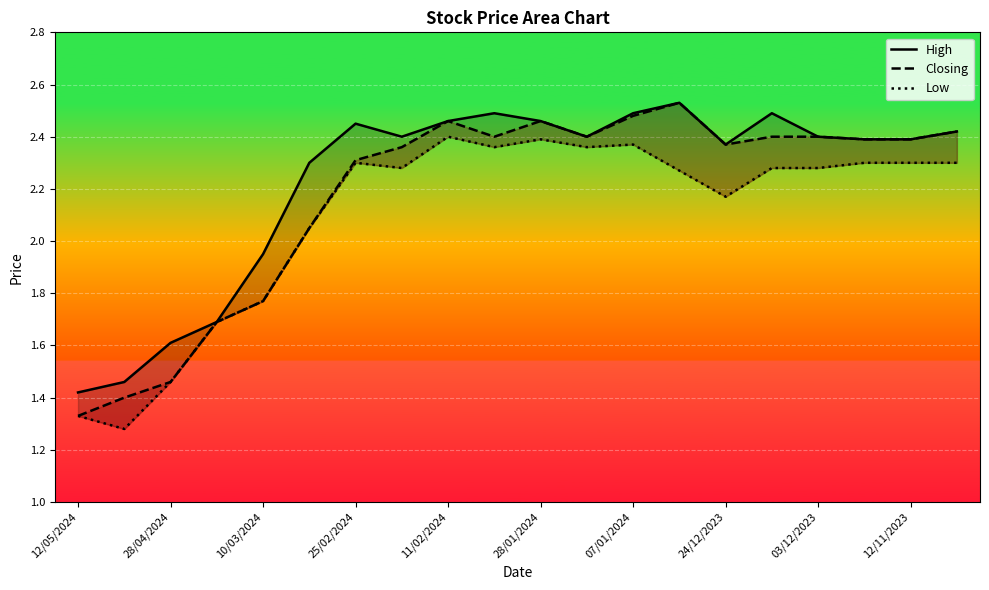

What is the sum of all Closing values?

43.5